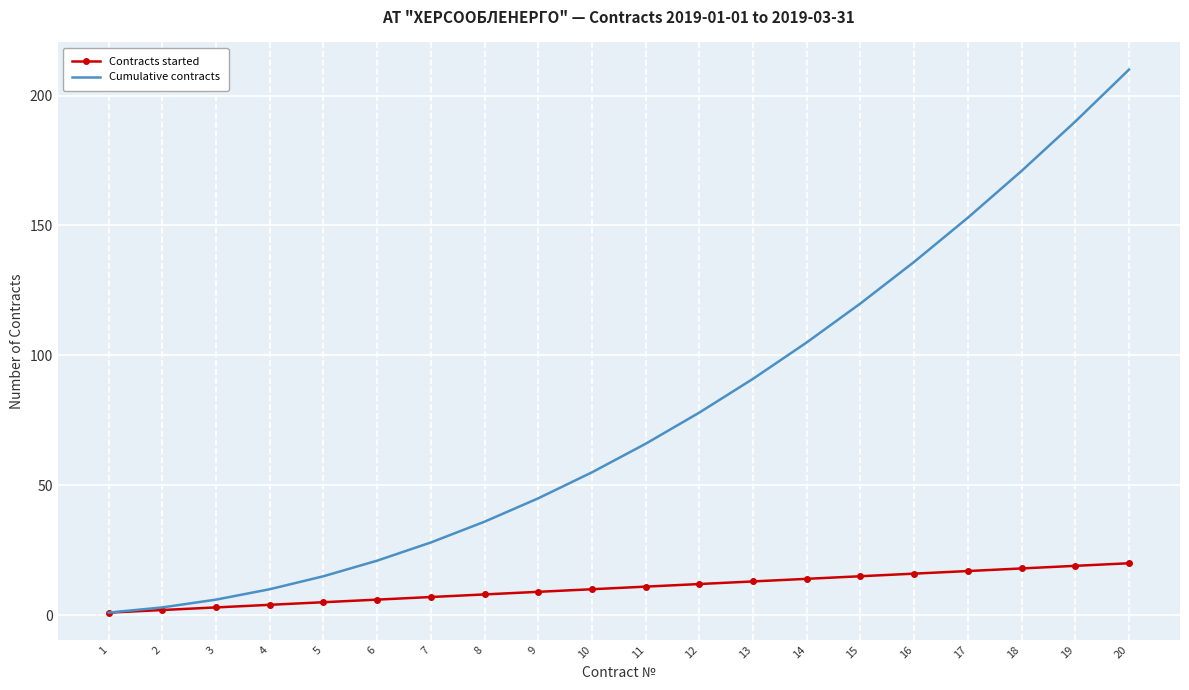

Which category has the highest value in the Cumulative contracts series?

20